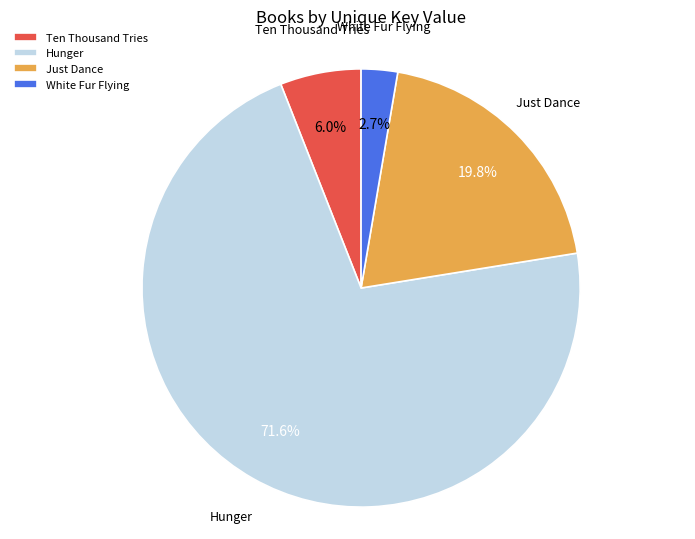

How many slices are in this pie chart?

4